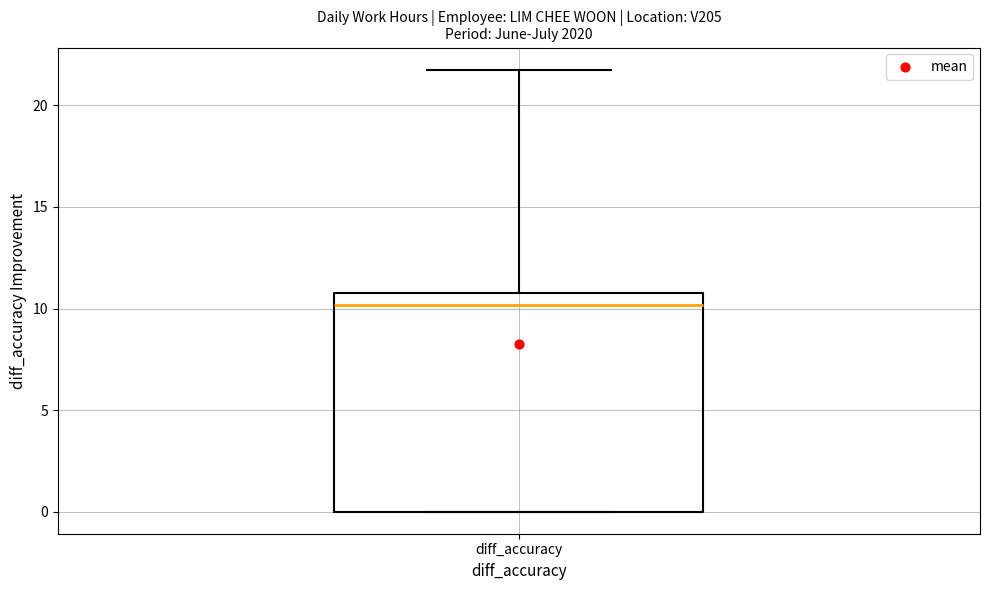

Read this box plot against the y-axis: the position of the median line, the range covered by the box, and the ends of both whiskers. The values are not printed on the chart, so give them approximately, as read against the axis.

median 10, box 0 to 11, whiskers 0 to 22